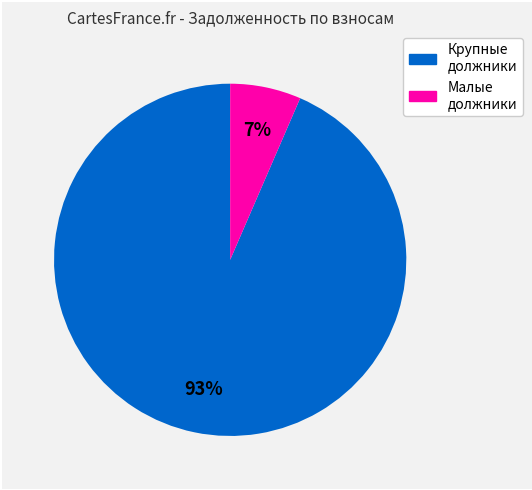

To the nearest percent, what is the average slice percentage?

50%